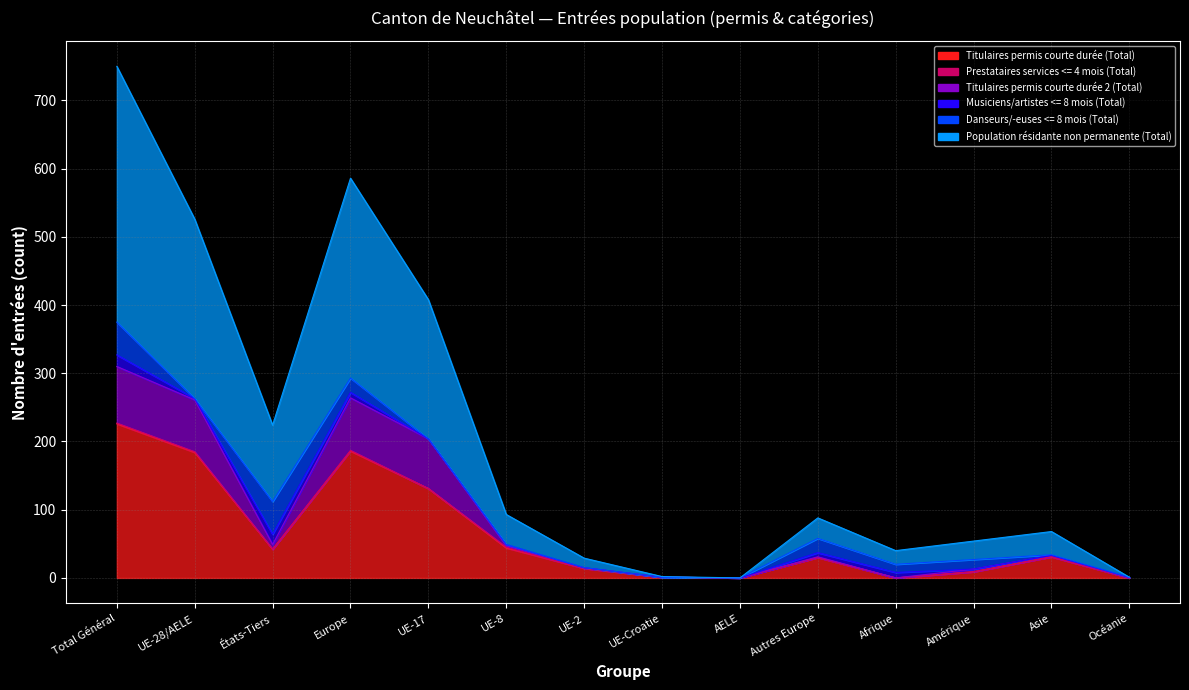

Which category has the highest value in the Titulaires permis courte durée (Total) series?

Total Général